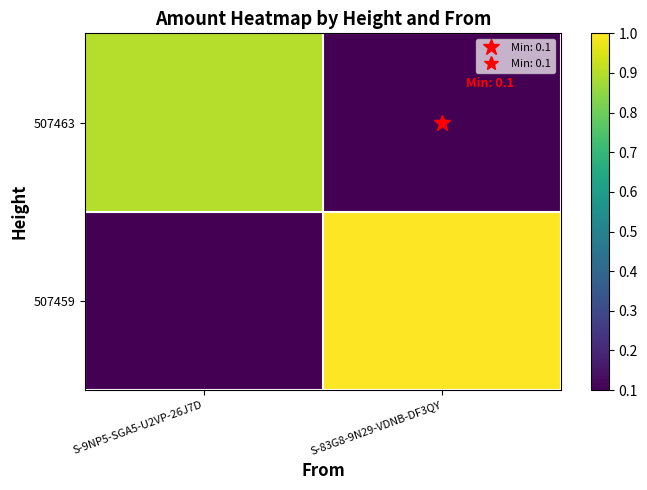

Reading left to right, what are all the values shown in this chart?

507463: S-9NP5-SGA5-U2VP-26J7D=0.9	S-83G8-9N29-VDNB-DF3QY=0.1
507459: S-9NP5-SGA5-U2VP-26J7D=0.1	S-83G8-9N29-VDNB-DF3QY=1.0